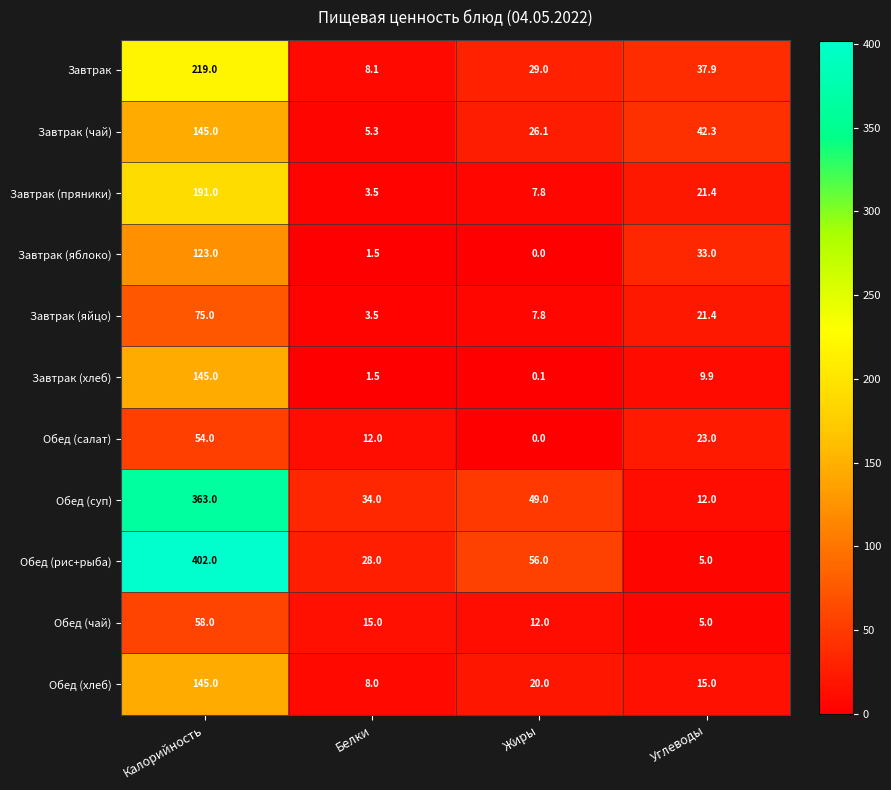

Read the Обед (суп) value at Углеводы.

12.0